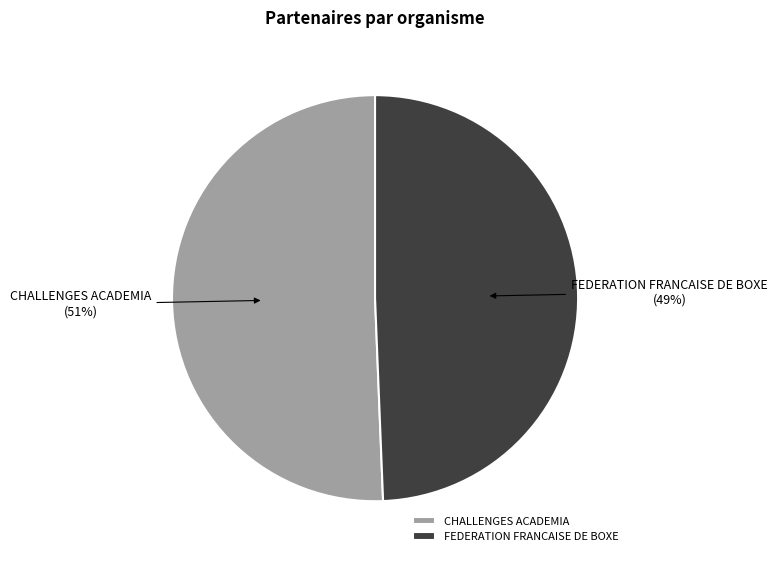

How many slices are in this pie chart?

2